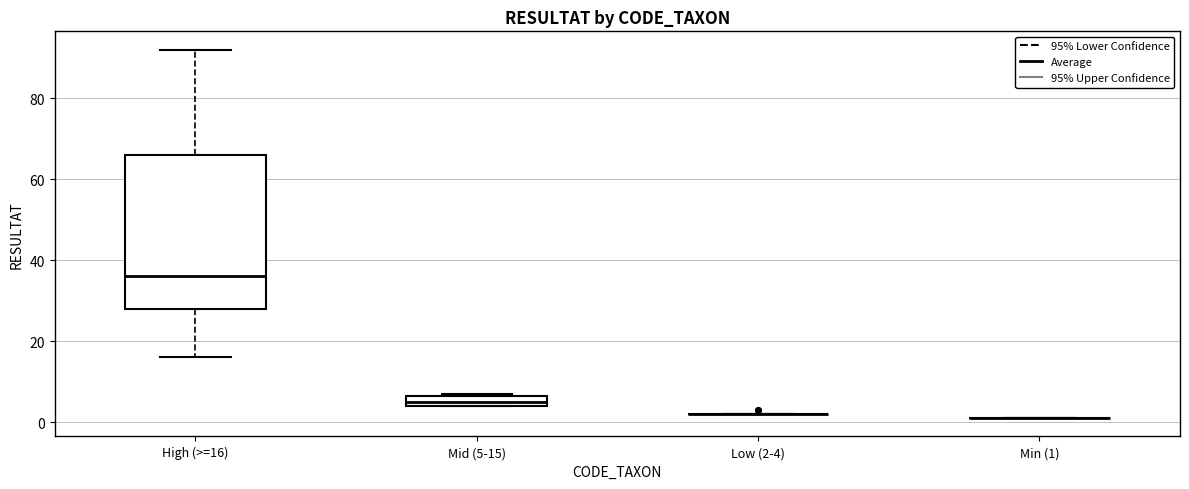

Which box is the tallest, from its lower edge to its upper edge?

High (>=16)